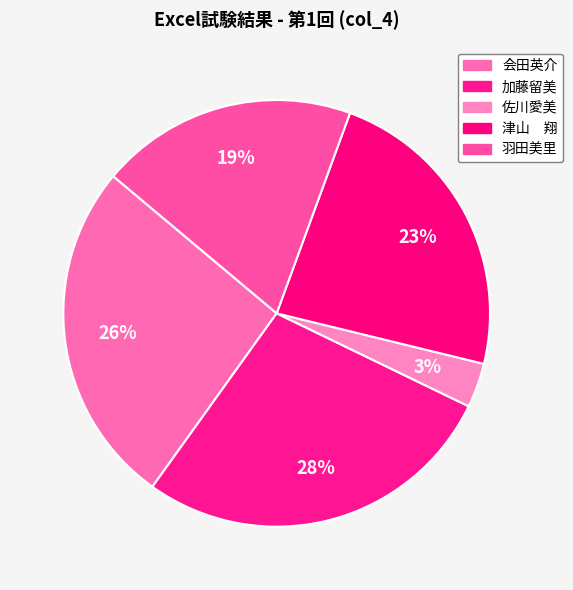

What percentage is the 佐川愛美 slice, to the nearest percent?

3%